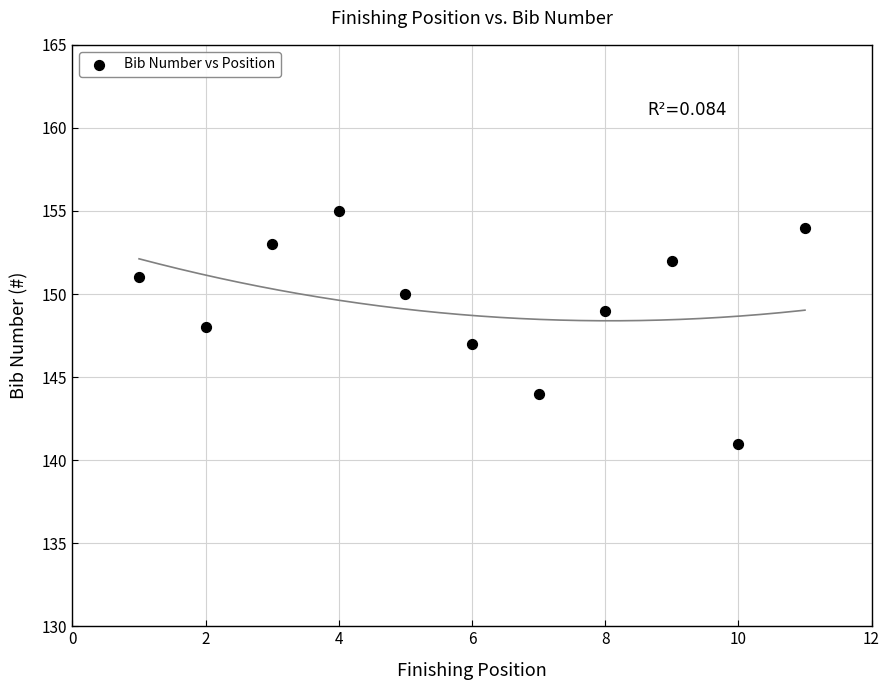

What is the range of Y values (max minus min)?

14